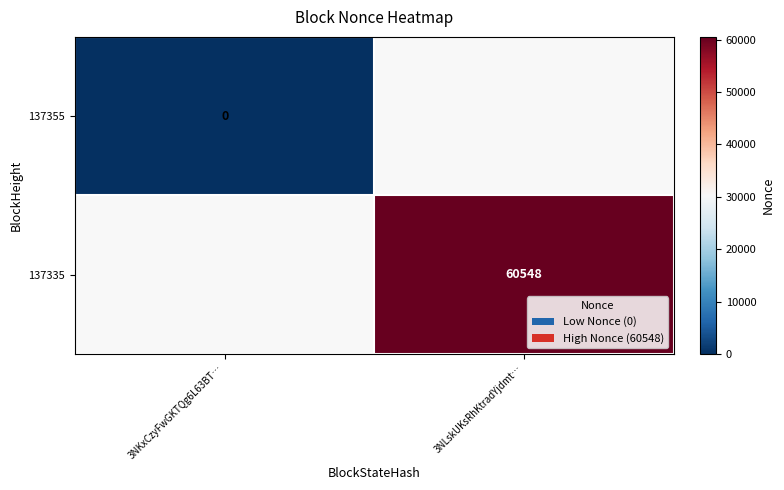

How many series are shown in this chart?

2